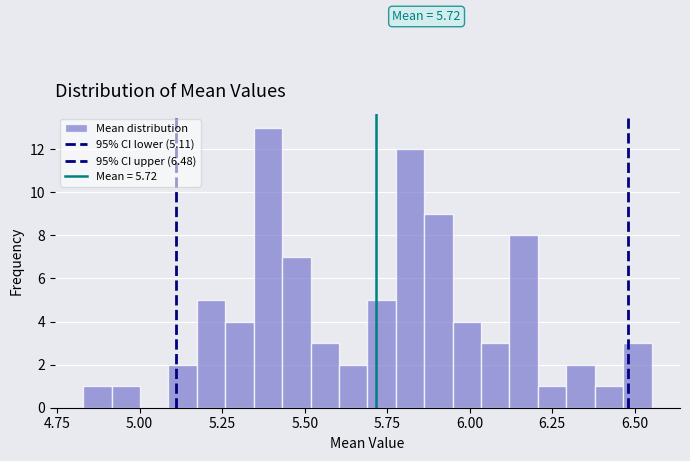

Read against the x-axis, roughly where is the centre of the tallest bar?

5.40